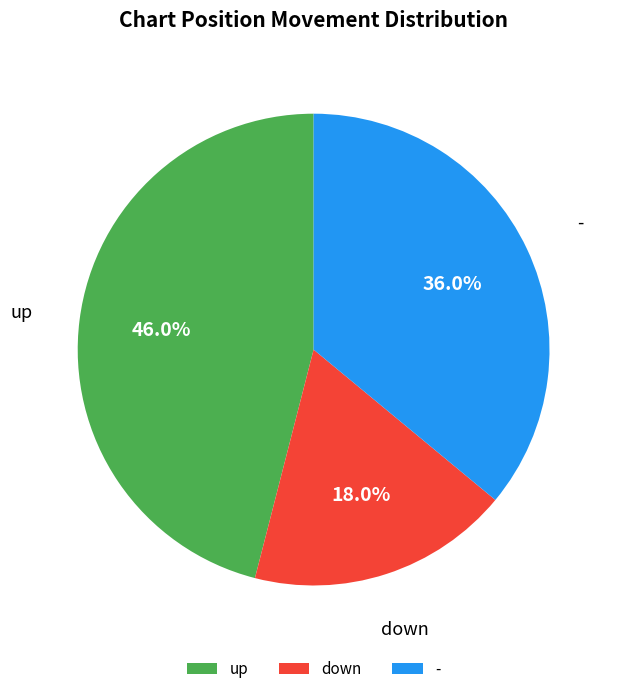

What percentage is NOT represented by up?

54.0%